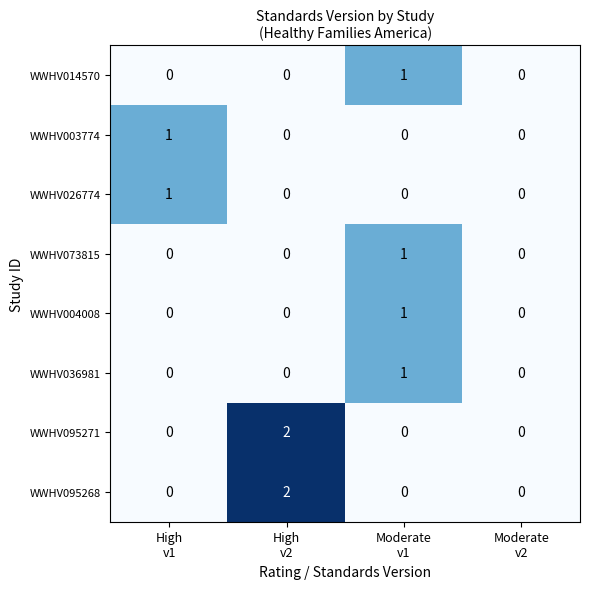

Count the WWHV095268 values in the range 0 to 2.

4